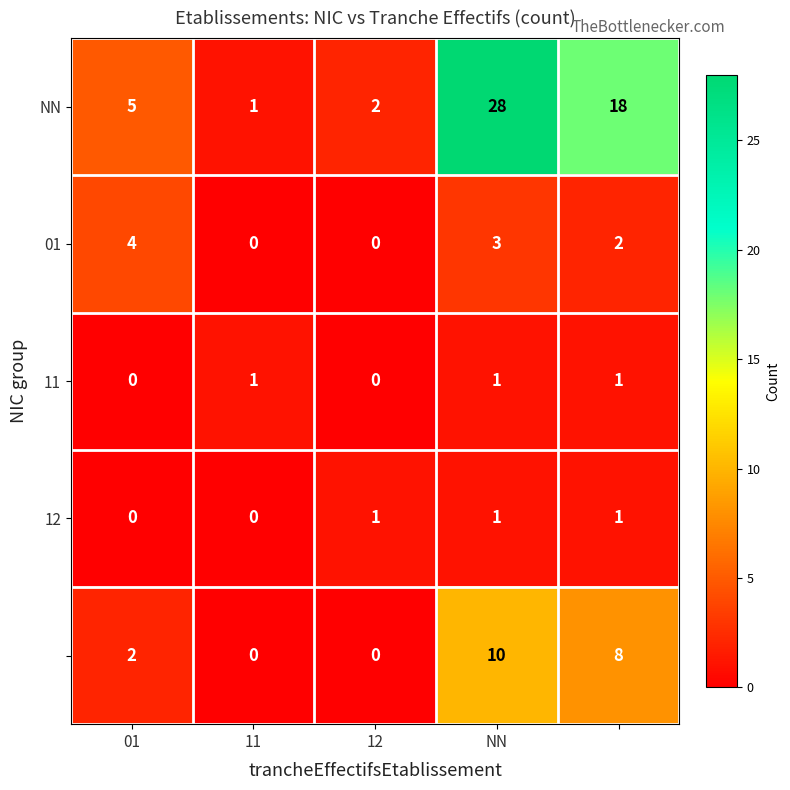

What is the greatest value displayed?

28